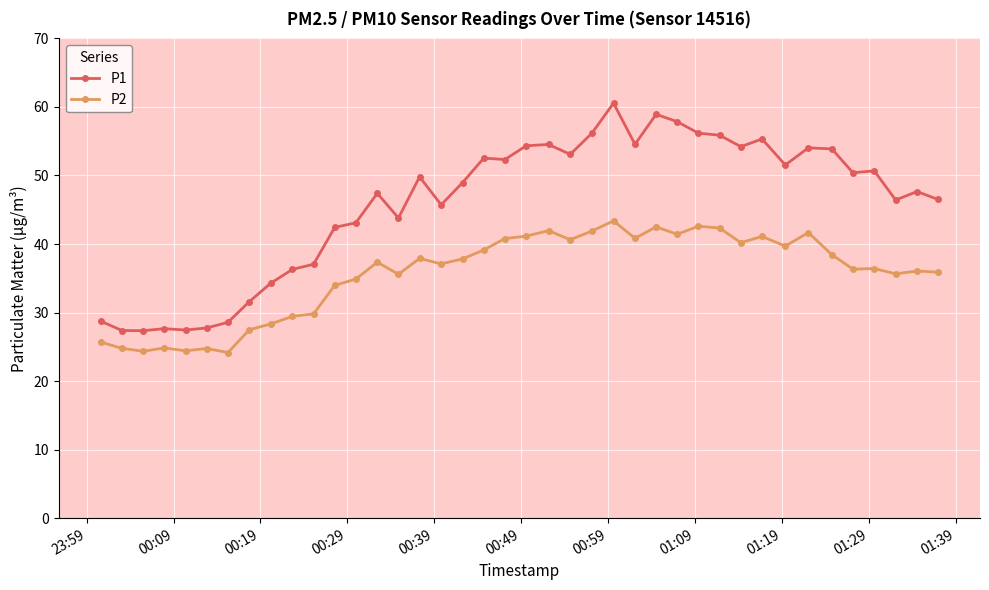

True or false: P2 and P1 intersect in this chart.

False